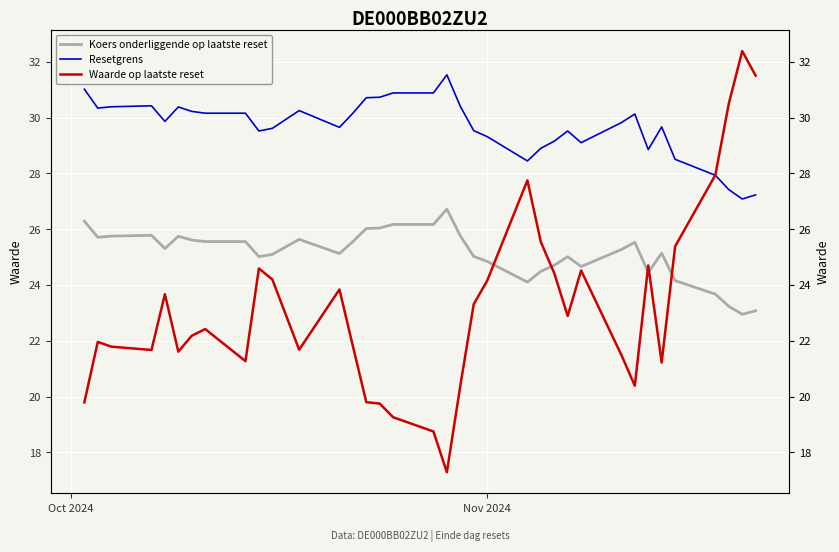

Which series has the largest range (max minus min)?

Waarde op laatste reset